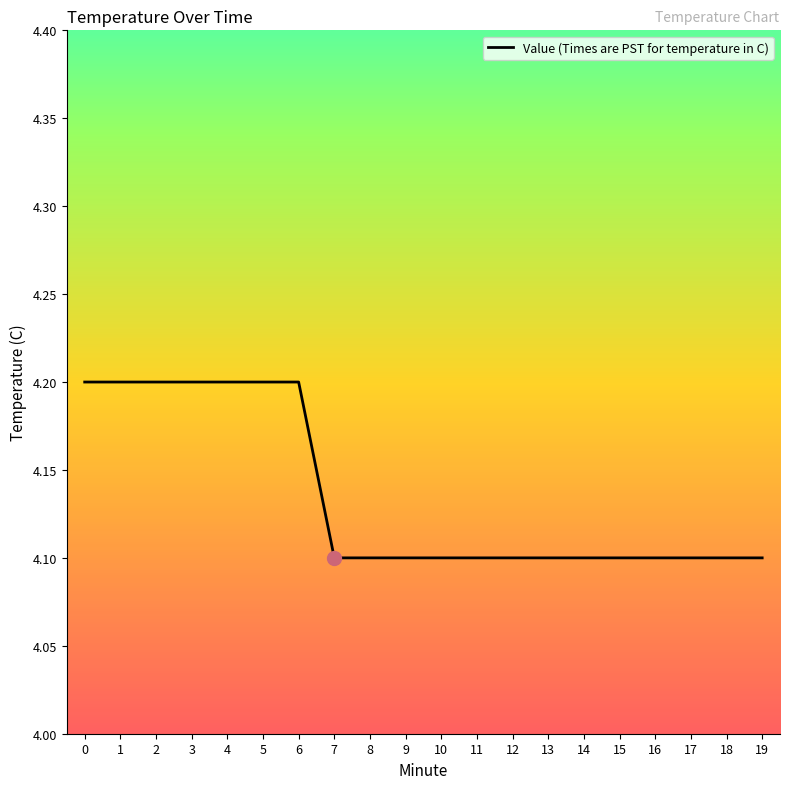

Approximately how many times larger is the value at 10 compared to 3?

1.0